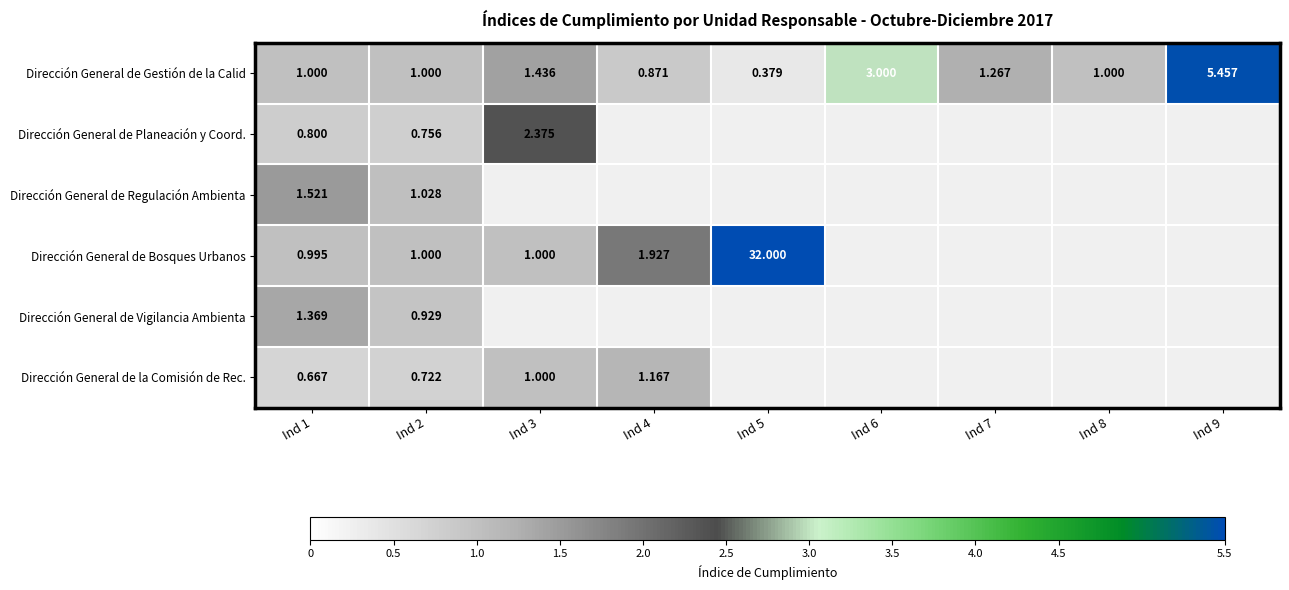

Between Ind 1 and Ind 6, which series saw the biggest shift?

Dirección General de Gestión de la Calid